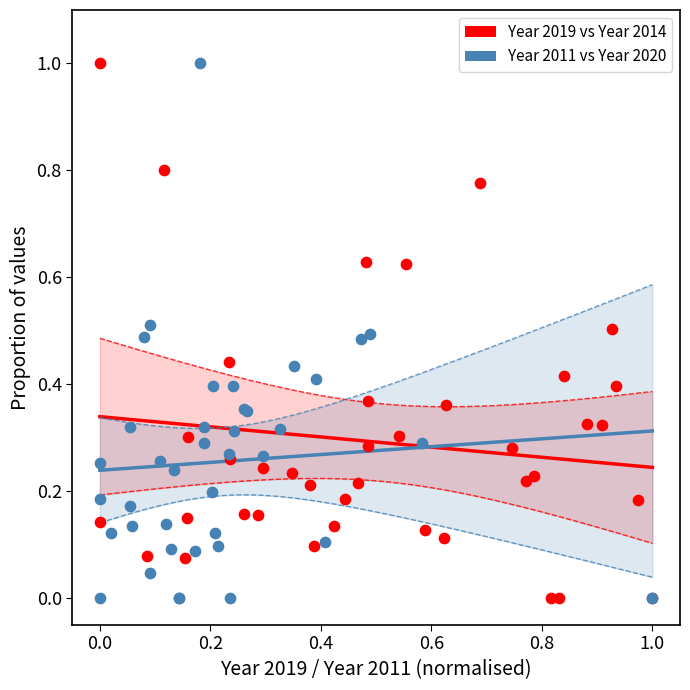

What are all the series names shown in the legend?

Year 2019 vs Year 2014, Year 2011 vs Year 2020